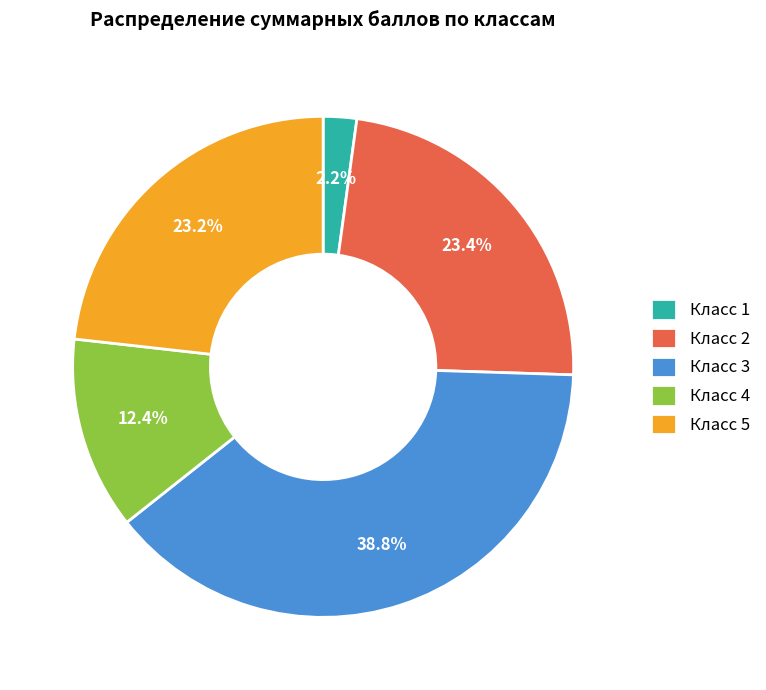

Between Класс 4 and Класс 5, which is larger?

Класс 5